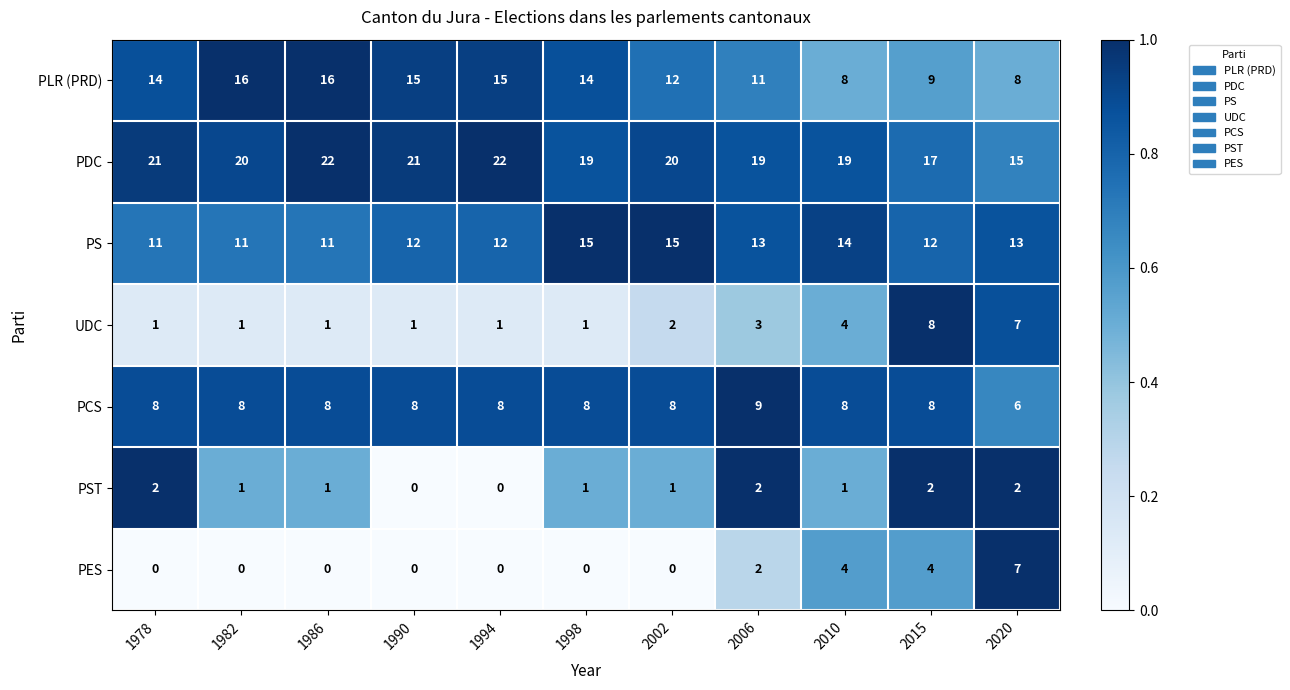

Which series has the largest total across all categories?

PDC